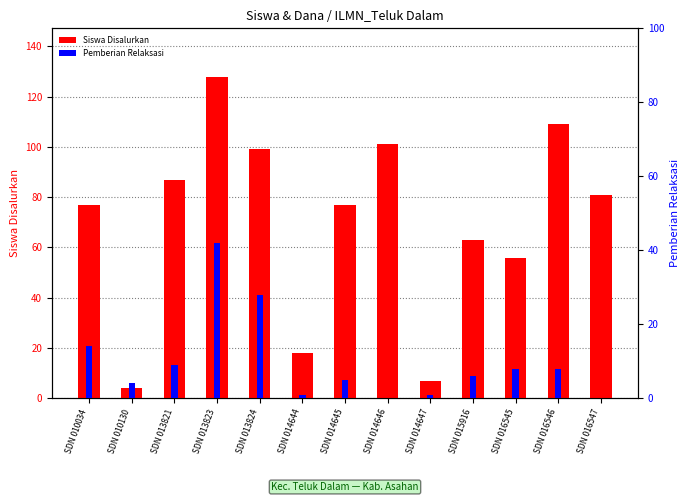

Is it true that Siswa Disalurkan equals 128 at SDN 013823?

True